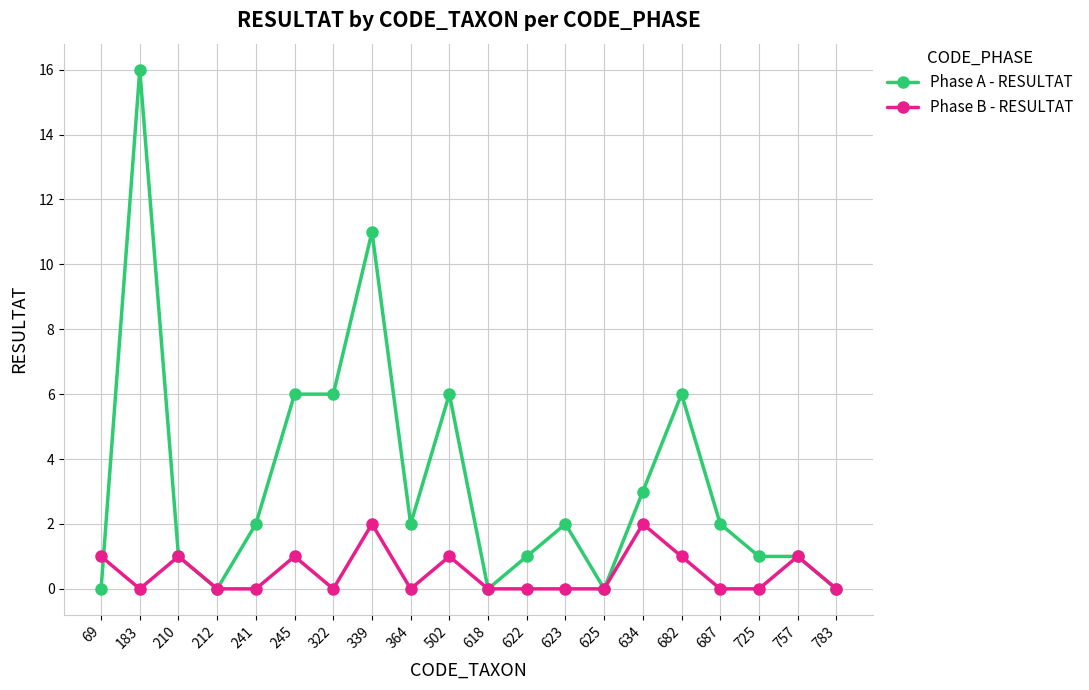

True or false: Phase A - RESULTAT has a value of 3 at 241.

False